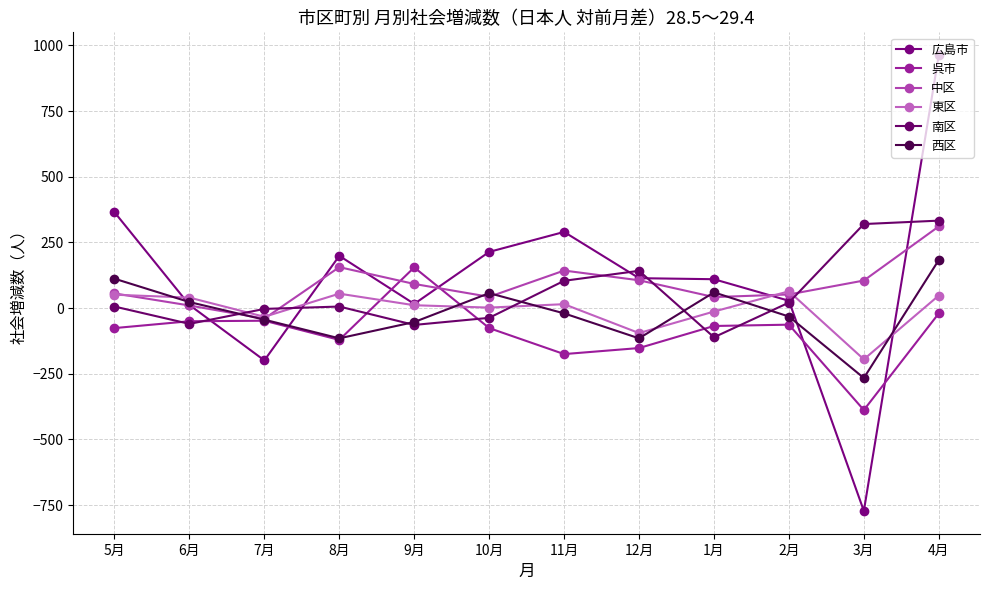

What is the spread (max minus min) of values at 11月?

465